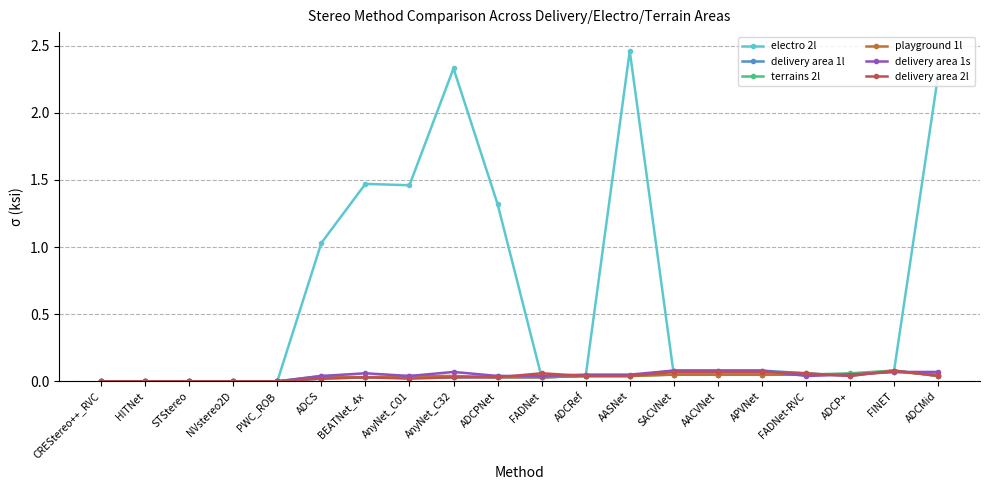

True or false: playground 1l has a value of 0.0 at AnyNet_C32.

True